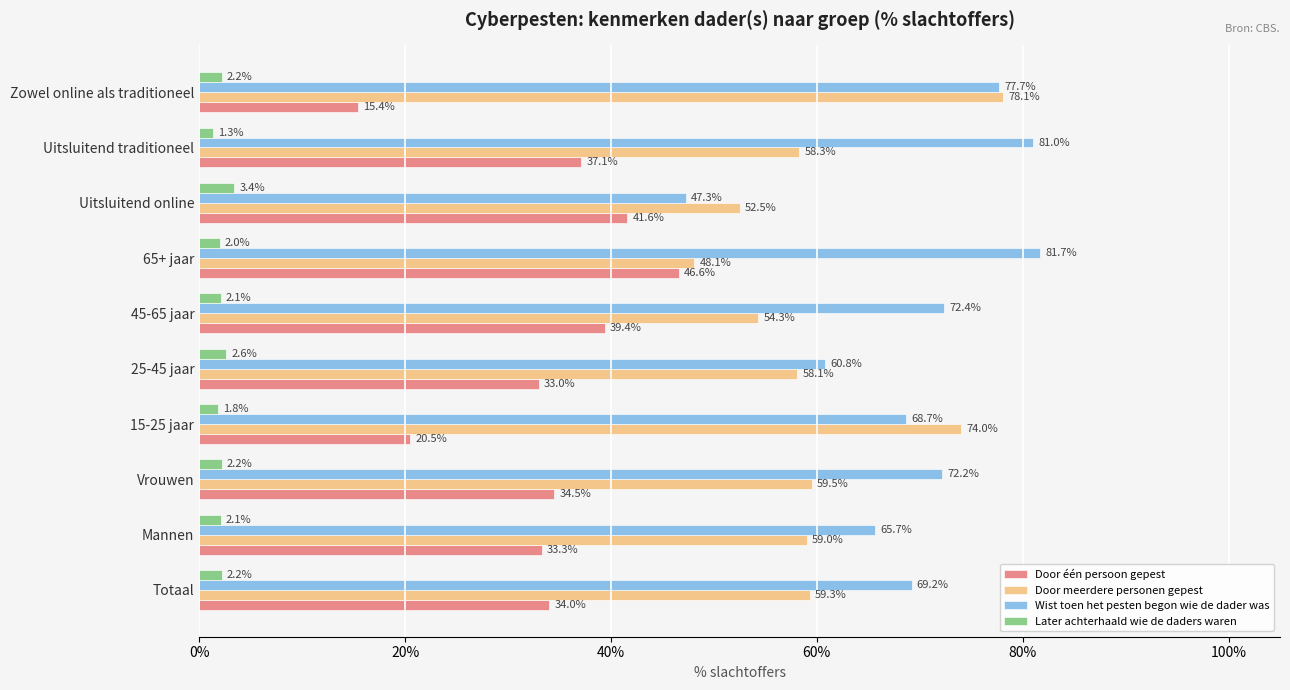

Which series has the widest spread of values?

Wist toen het pesten begon wie de dader was